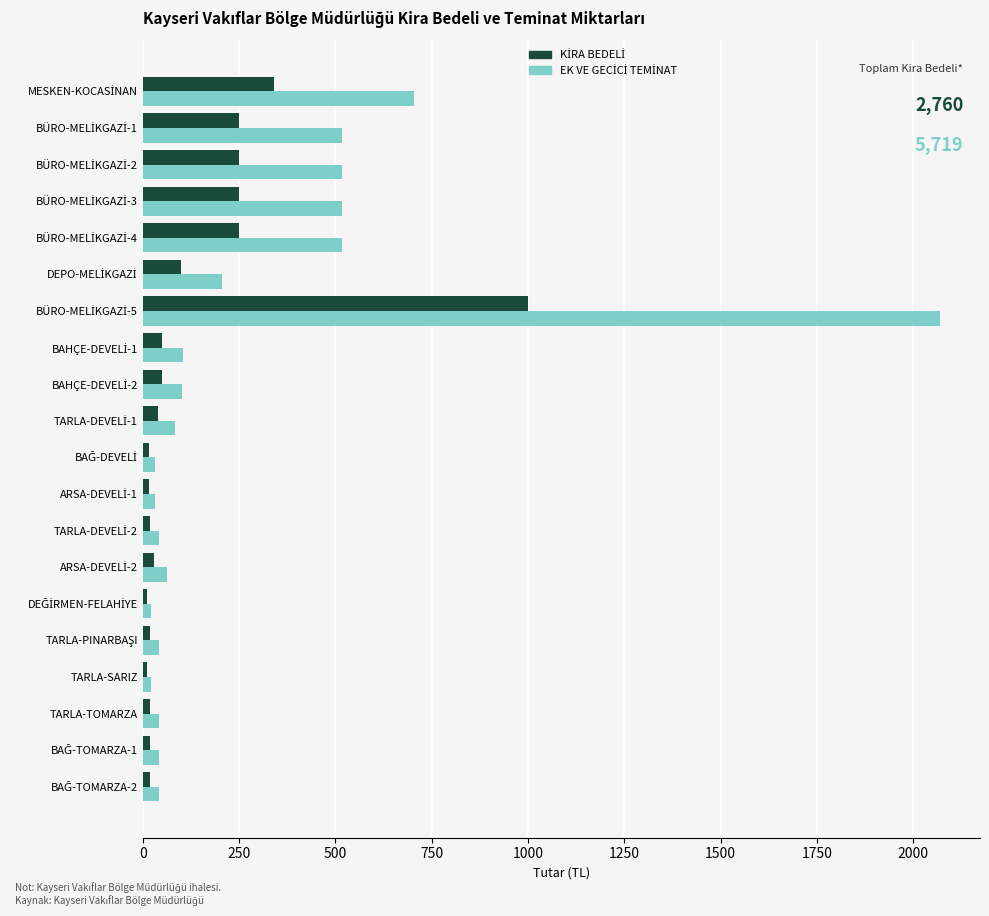

What is the maximum value shown in the chart?

2070